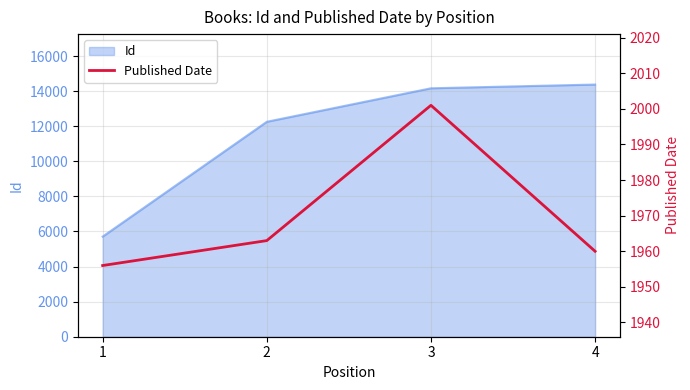

What is the highest value of the Id series?

14375